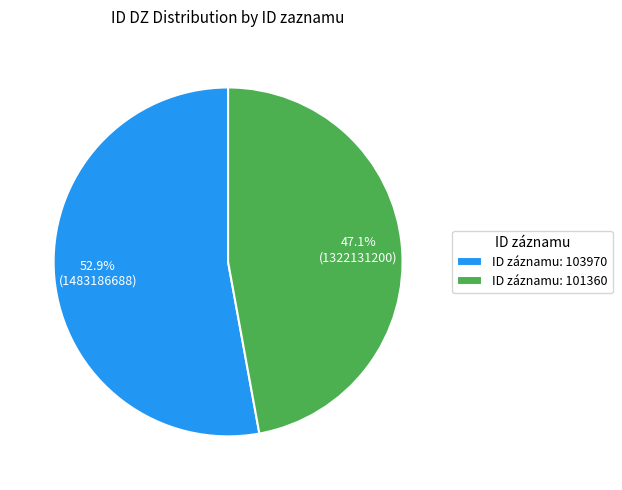

Which has a higher value, ID záznamu: 103970 or ID záznamu: 101360?

ID záznamu: 103970